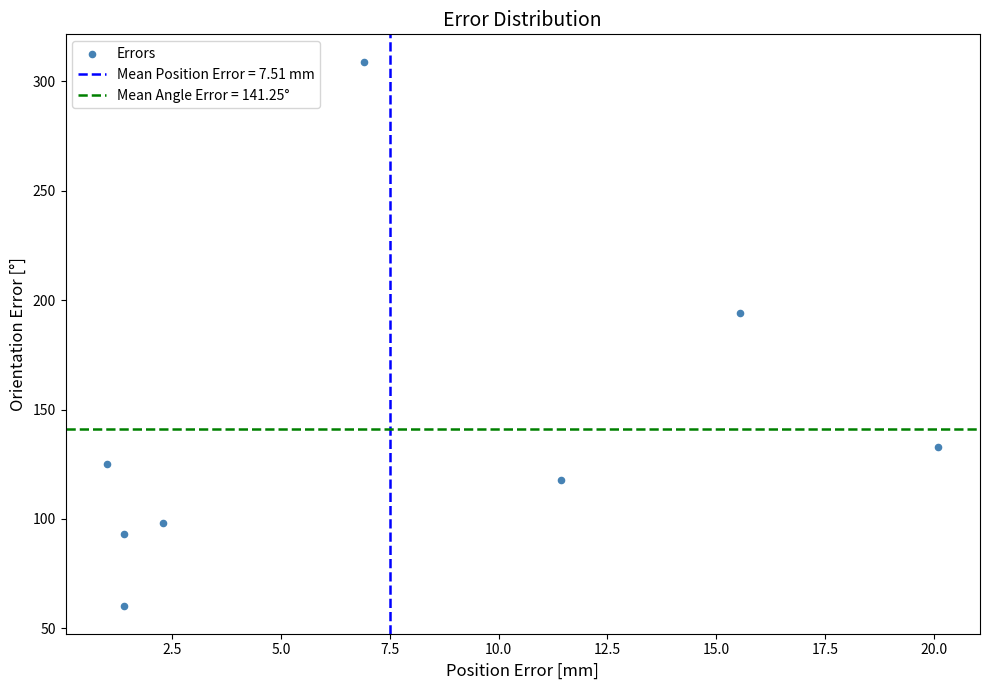

What Y value in the scatter plot is closest to 184?

194